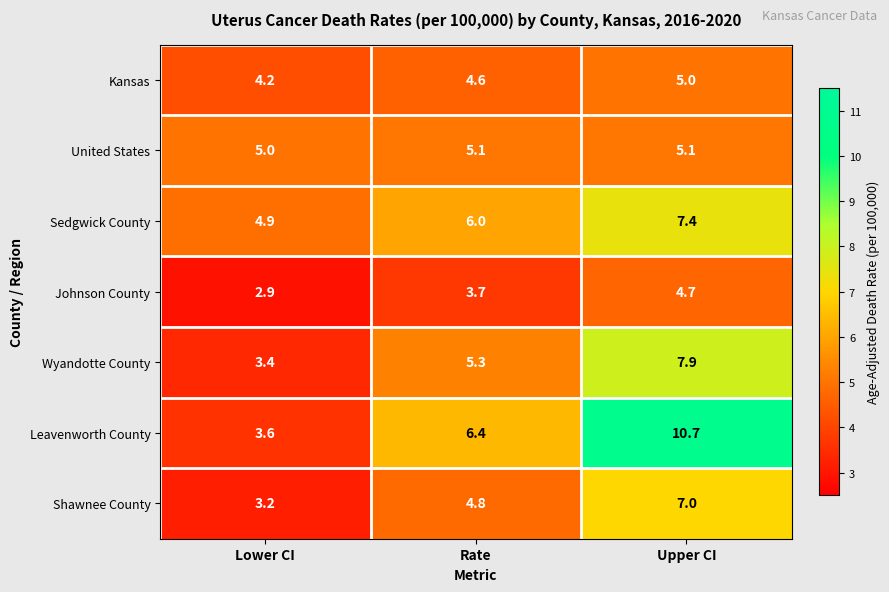

What is the total value across all series at Rate?

35.9